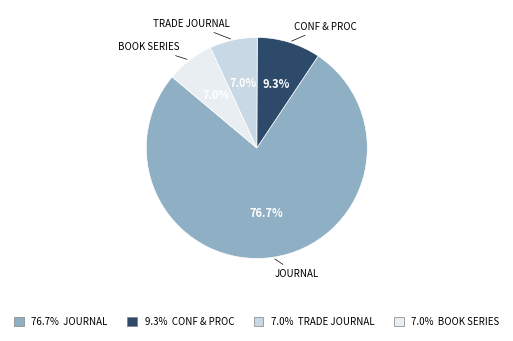

Count the number of slices in the pie.

4